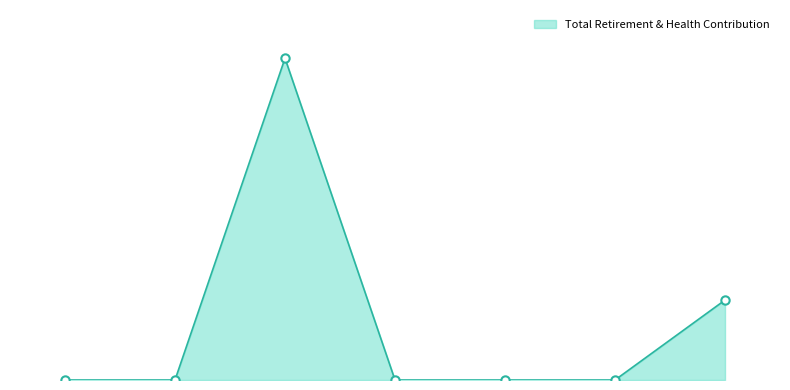

How many values are between 0 and 120?

6